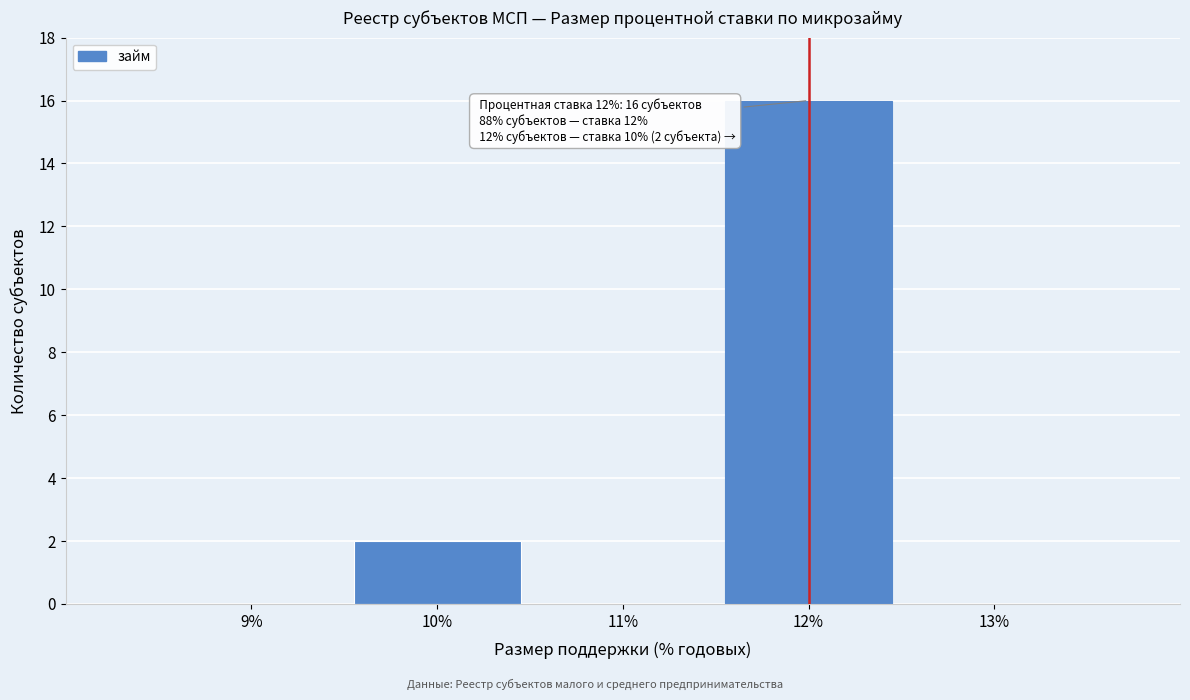

Reading left to right, extract all data points from this chart.

9%=0	10%=2	11%=0	12%=16	13%=0